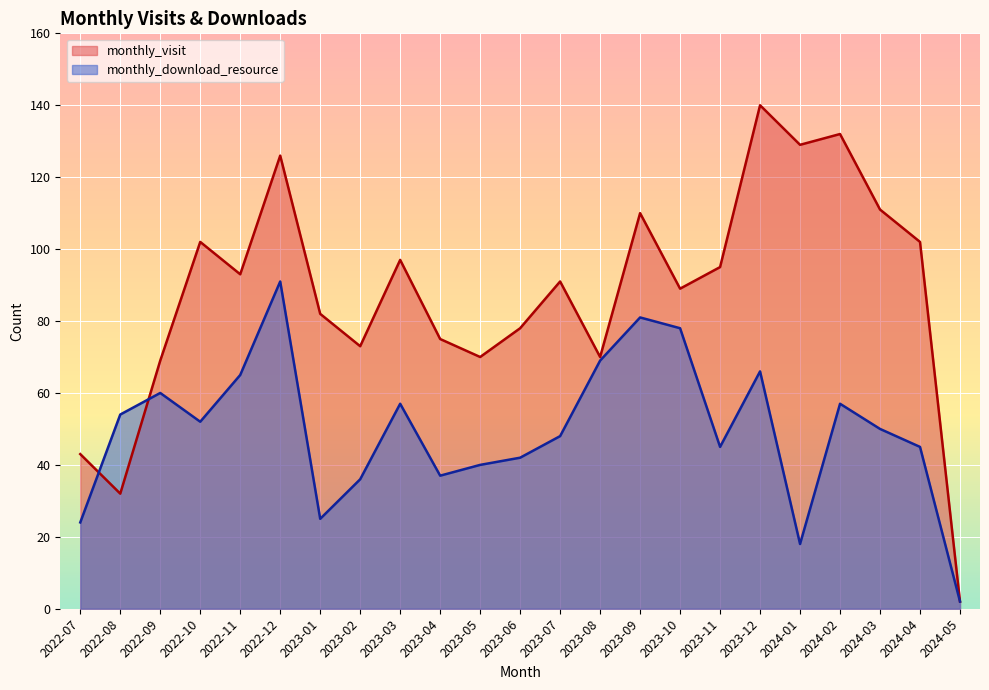

What is the value of the monthly_visit point at the 20th from the left?

132